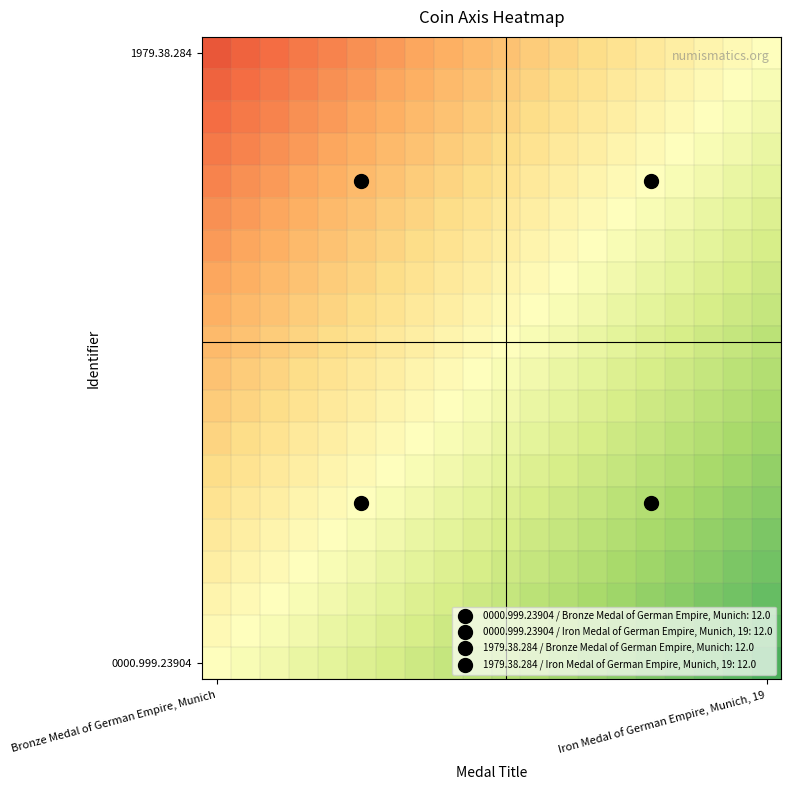

At which category is the sum across all series the highest?

Iron Medal of German Empire, Munich, 19